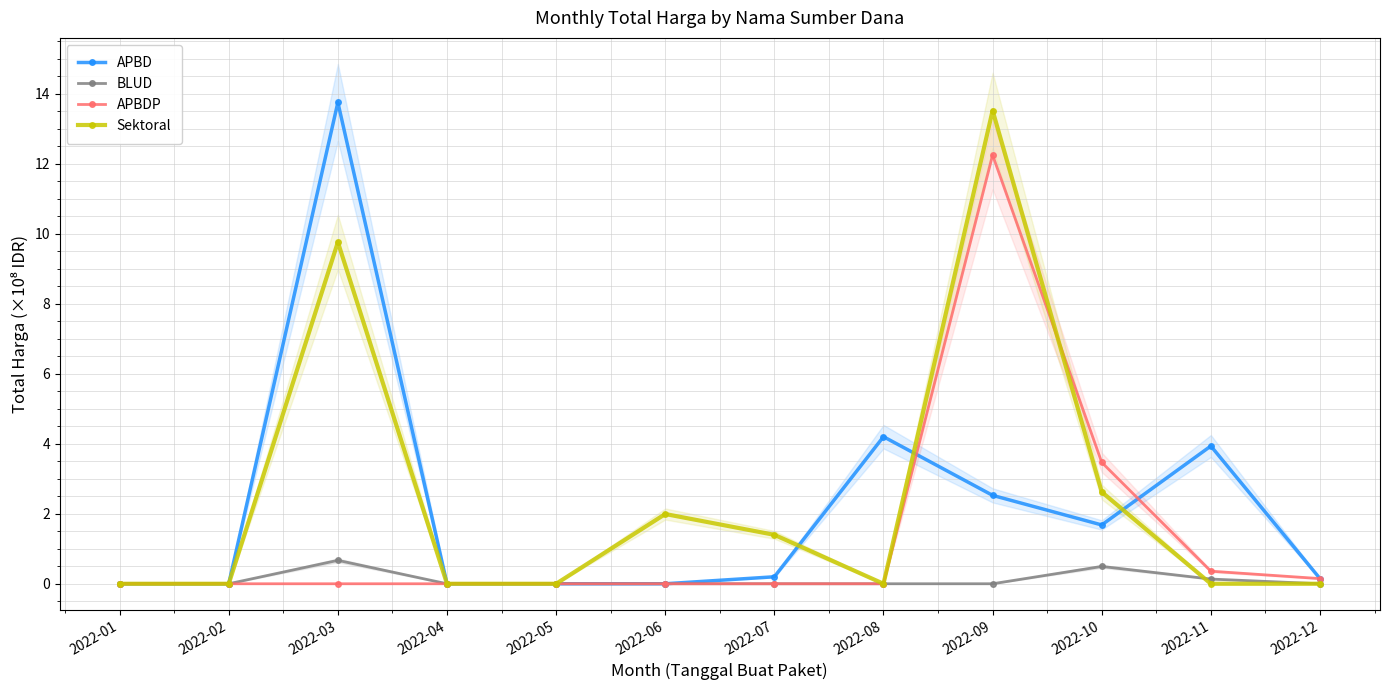

Where is the first local maximum for BLUD?

2022-03